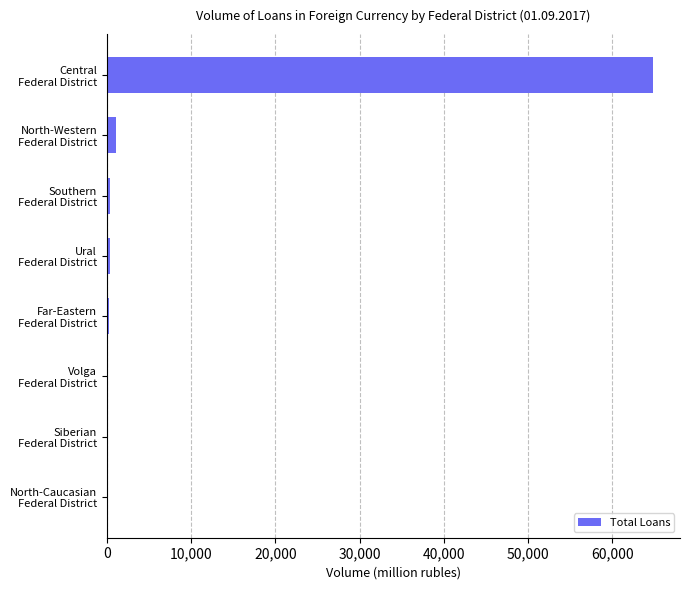

What is the sum of all values?

67188